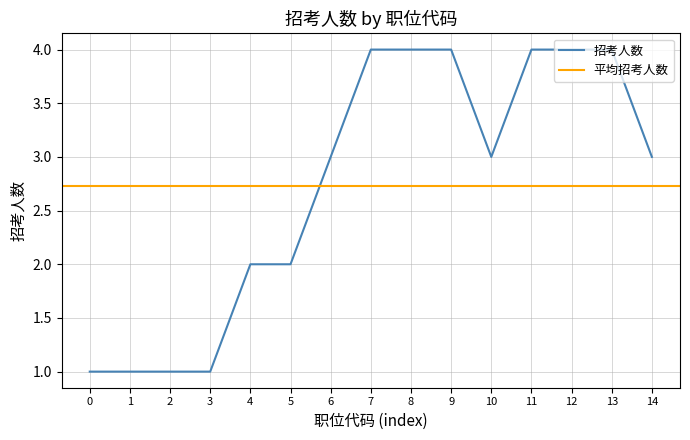

The 招考人数 series shows 4 at 7. True or false?

True